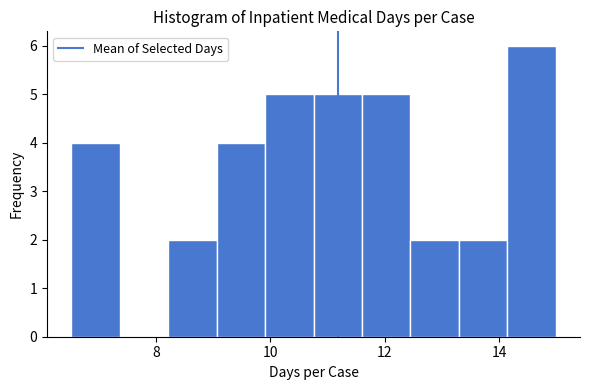

Reading left to right, transcribe this chart: for each bar, give the range it covers on the x-axis and its height. Neither the bar edges nor the heights are printed on the chart, so give them approximately, as read against the axes.

6.6 to 7.4: 4
7.4 to 8.2: 0
8.2 to 9.0: 2
9.0 to 10.0: 4
10.0 to 10.8: 5
10.8 to 11.6: 5
11.6 to 12.4: 5
12.4 to 13.2: 2
13.2 to 14.2: 2
14.2 to 15.0: 6